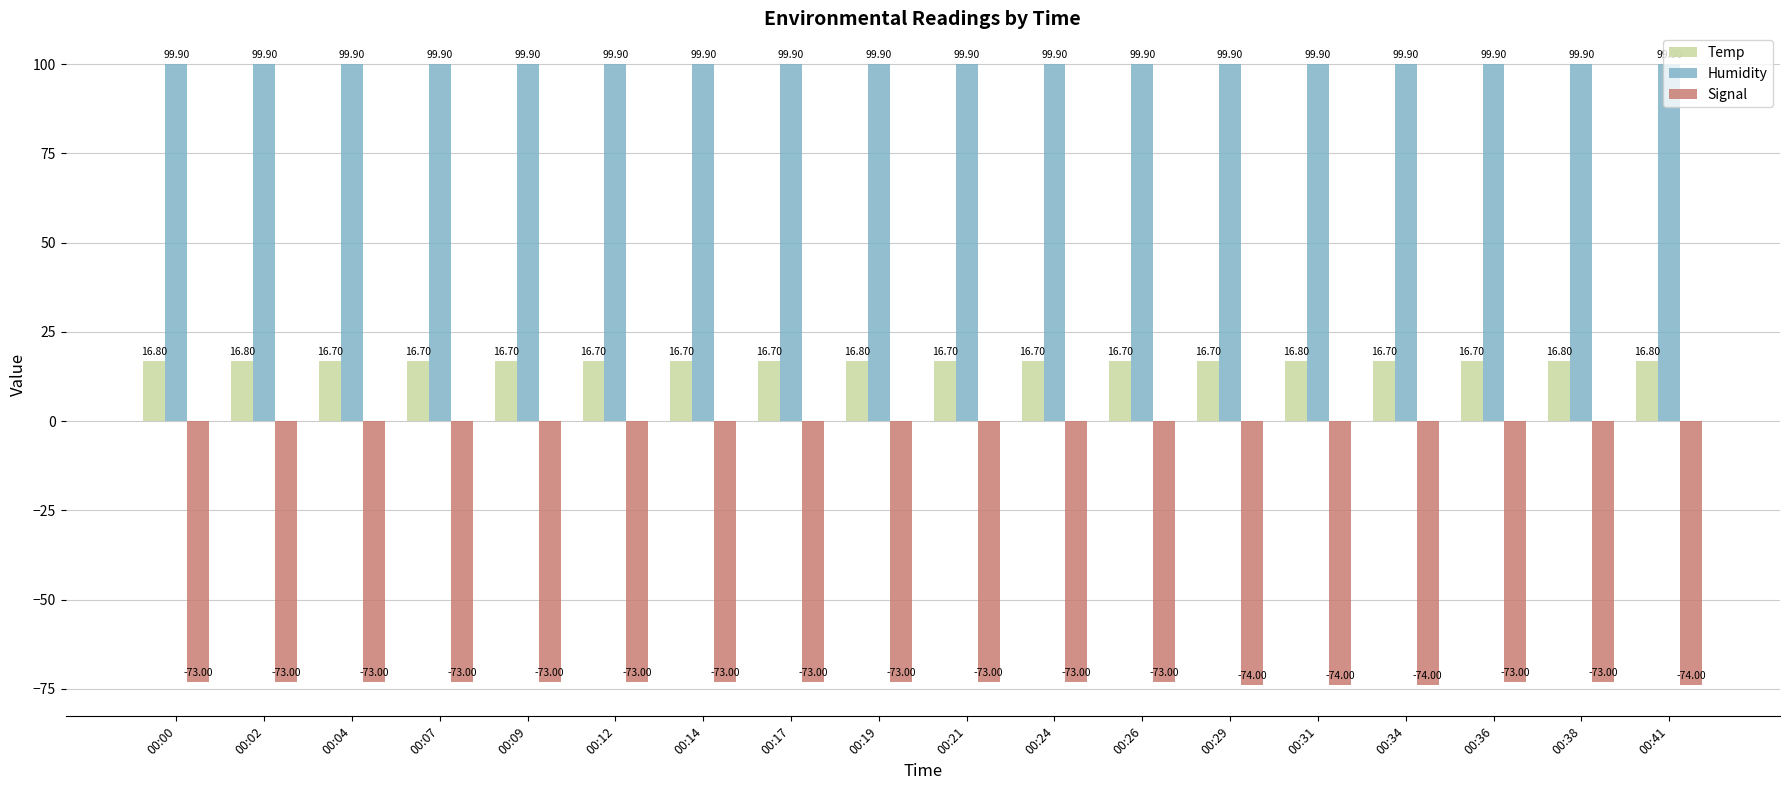

Rank the series by their maximum value, from highest to lowest.

Humidity, Temp, Signal